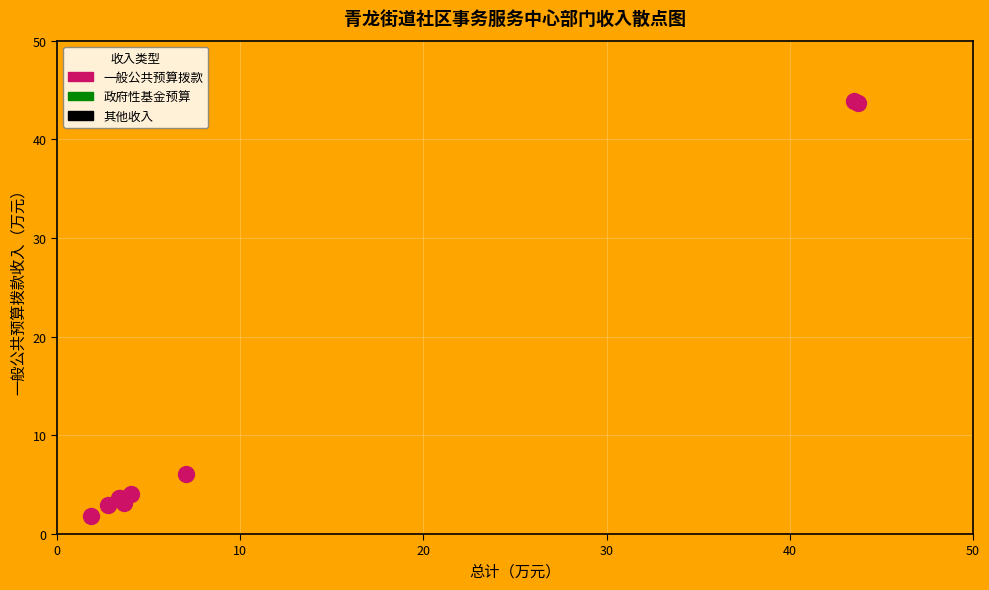

What Y value in the scatter plot is closest to 22?

6.1